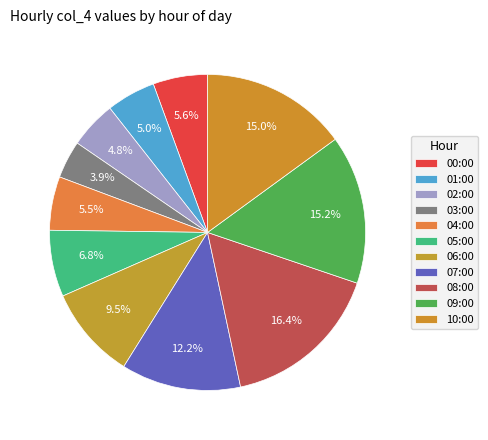

How many segments does this pie chart have?

11